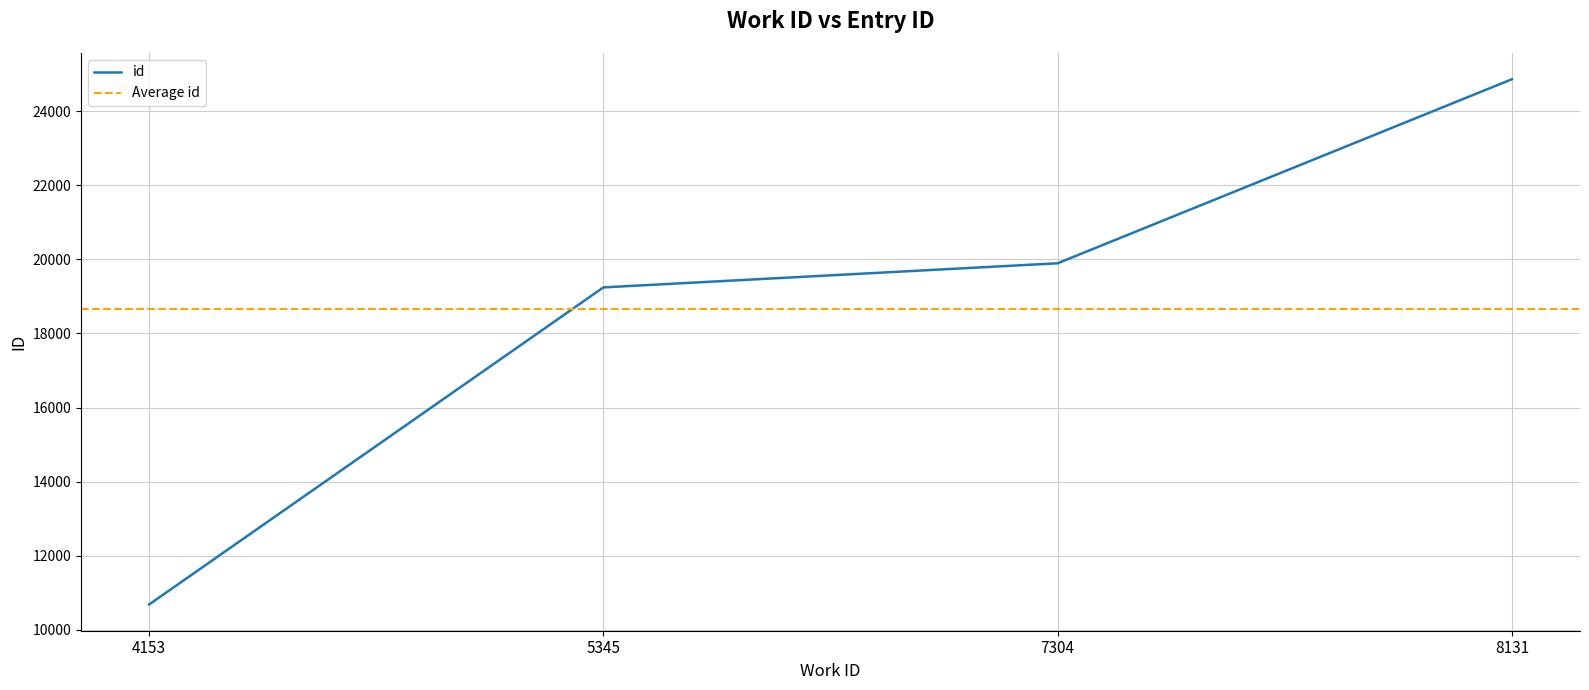

How many categories are shown in the chart?

4